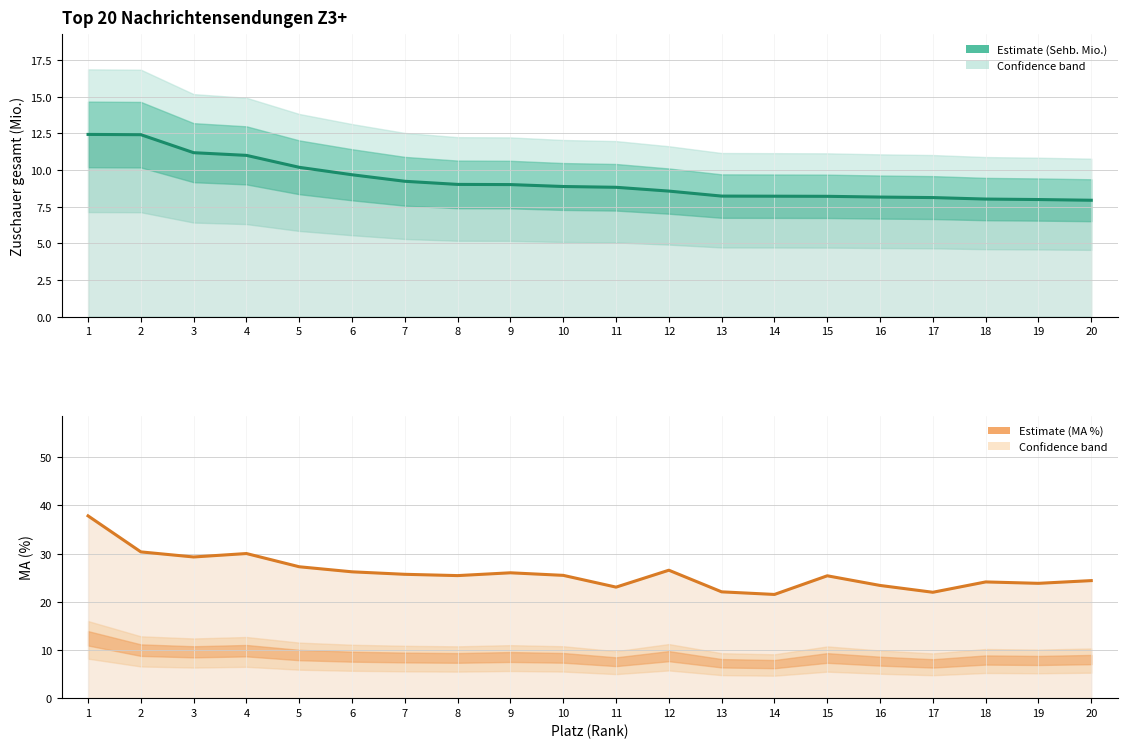

True or false: MA (%) and Zuschauer gesamt (Mio.) intersect in this chart.

False